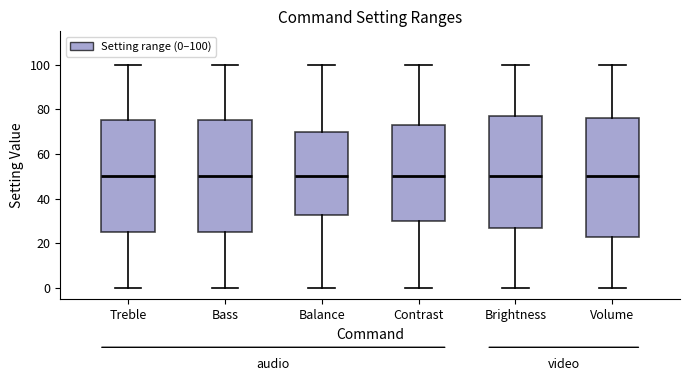

Reading left to right, read every box against the y-axis: the position of its median line, the range the box covers, and the ends of its whiskers. The values are not printed on the chart, so give them approximately, as read against the axis.

Treble: median 50, box 26 to 76, whiskers 0 to 100
Bass: median 50, box 26 to 76, whiskers 0 to 100
Balance: median 50, box 32 to 70, whiskers 0 to 100
Contrast: median 50, box 30 to 74, whiskers 0 to 100
Brightness: median 50, box 28 to 78, whiskers 0 to 100
Volume: median 50, box 24 to 76, whiskers 0 to 100